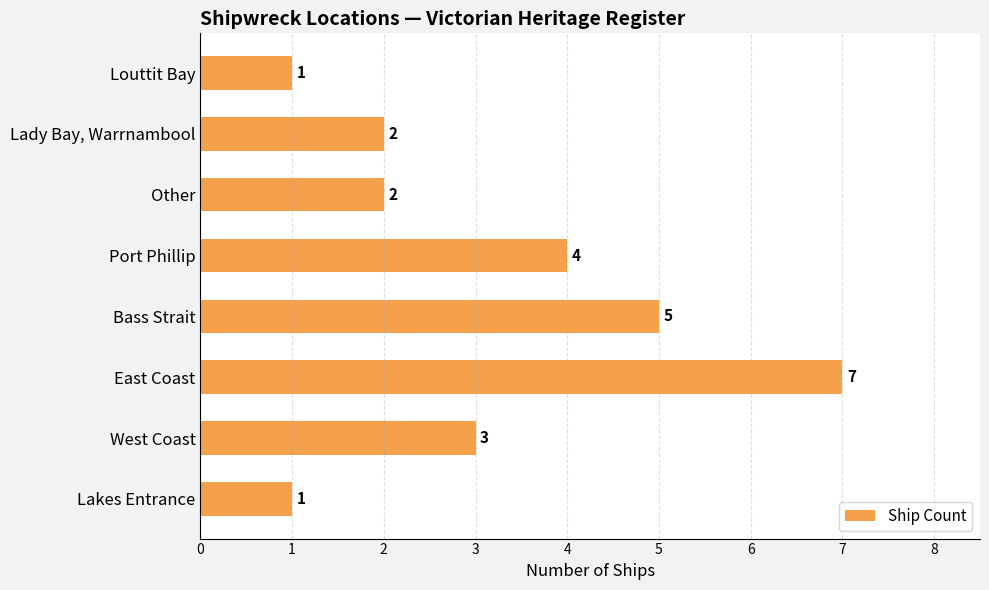

Between Port Phillip and Bass Strait, which is larger?

Bass Strait